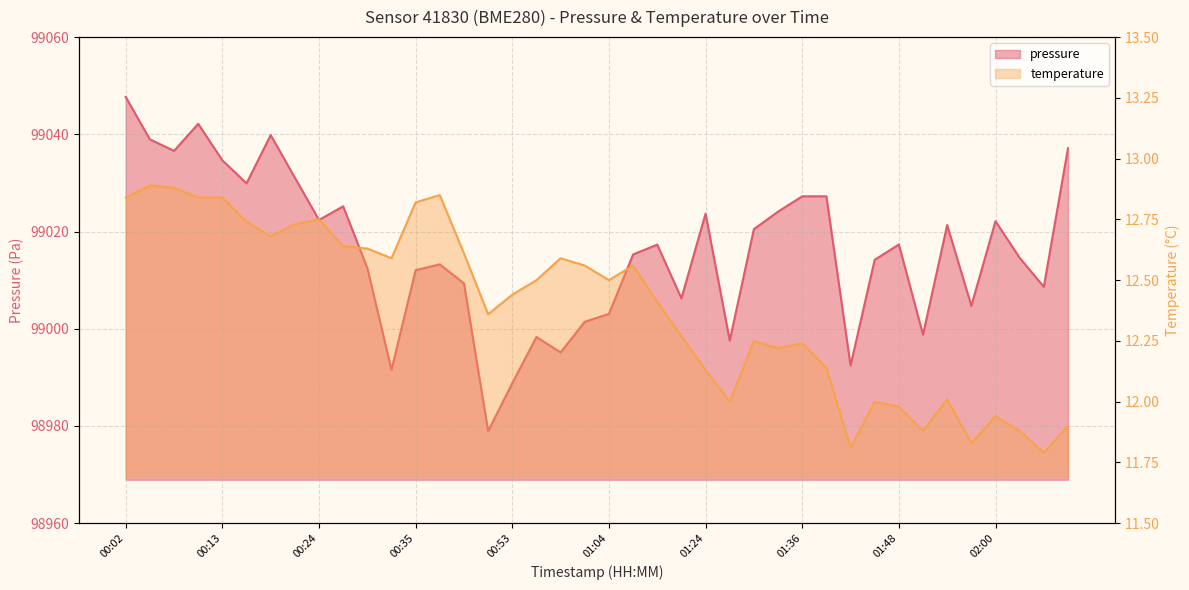

What is the greatest value displayed?

99047.7